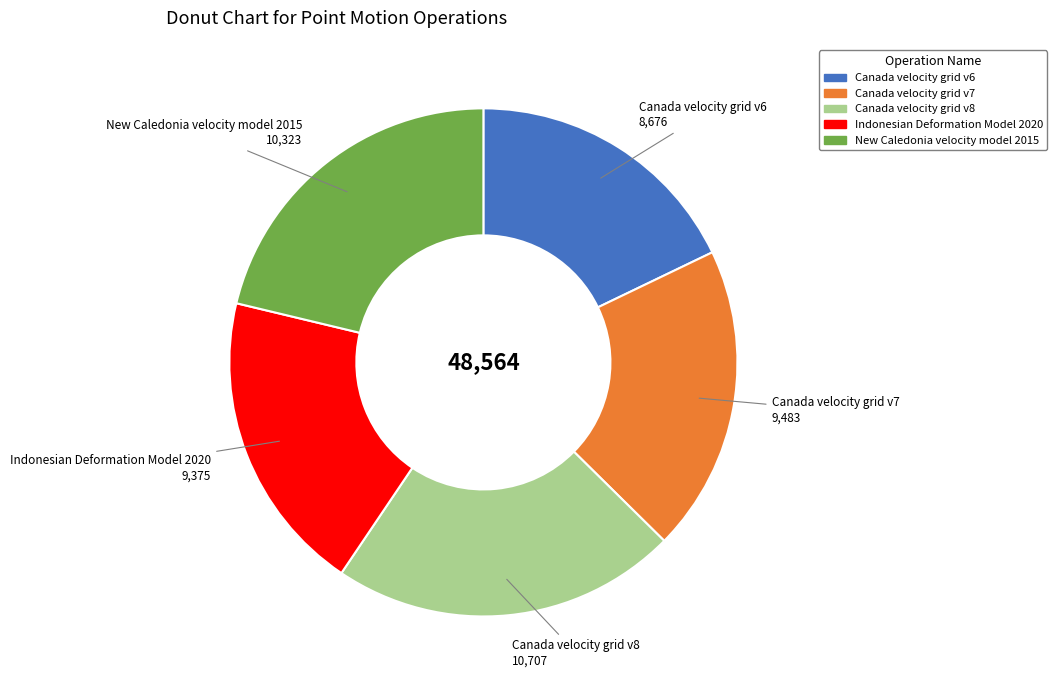

Which slice is the smallest?

Canada velocity grid v6